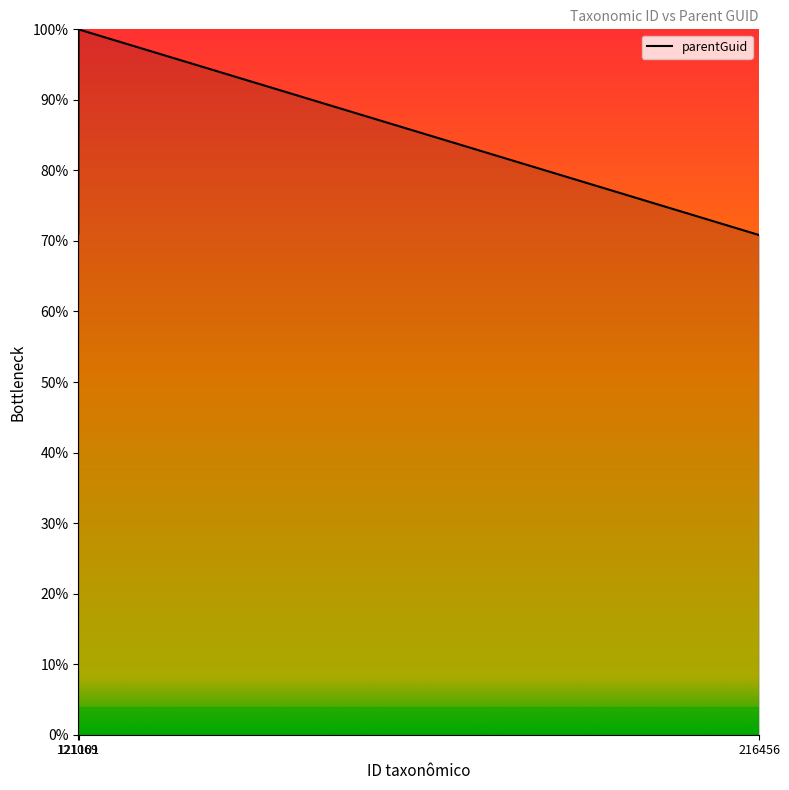

What is the sum of all values?

241.8